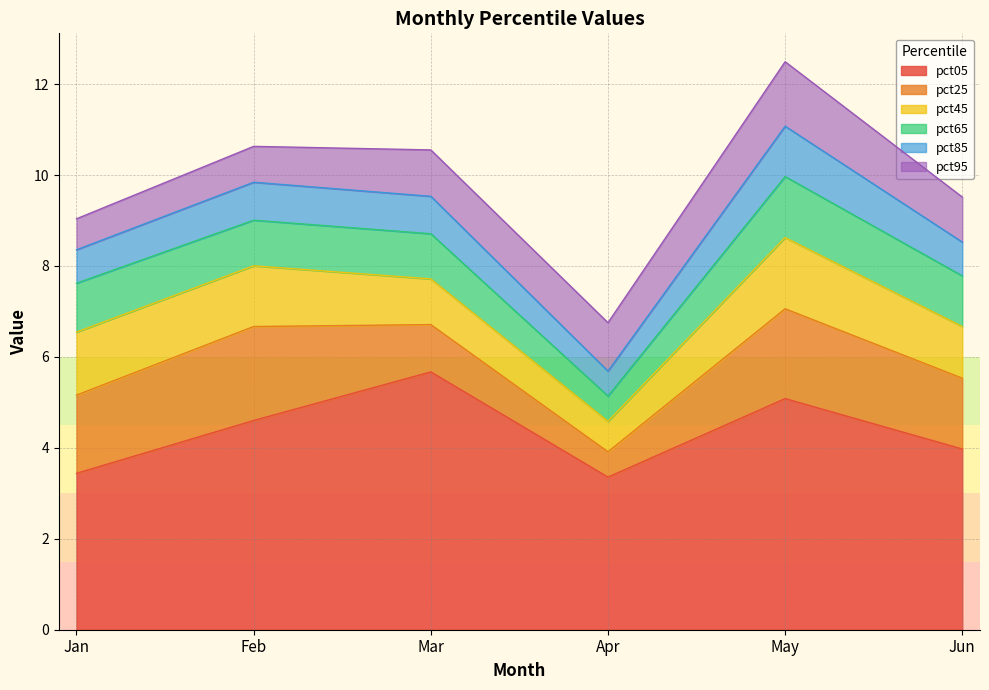

At which category is the sum across all series the highest?

May